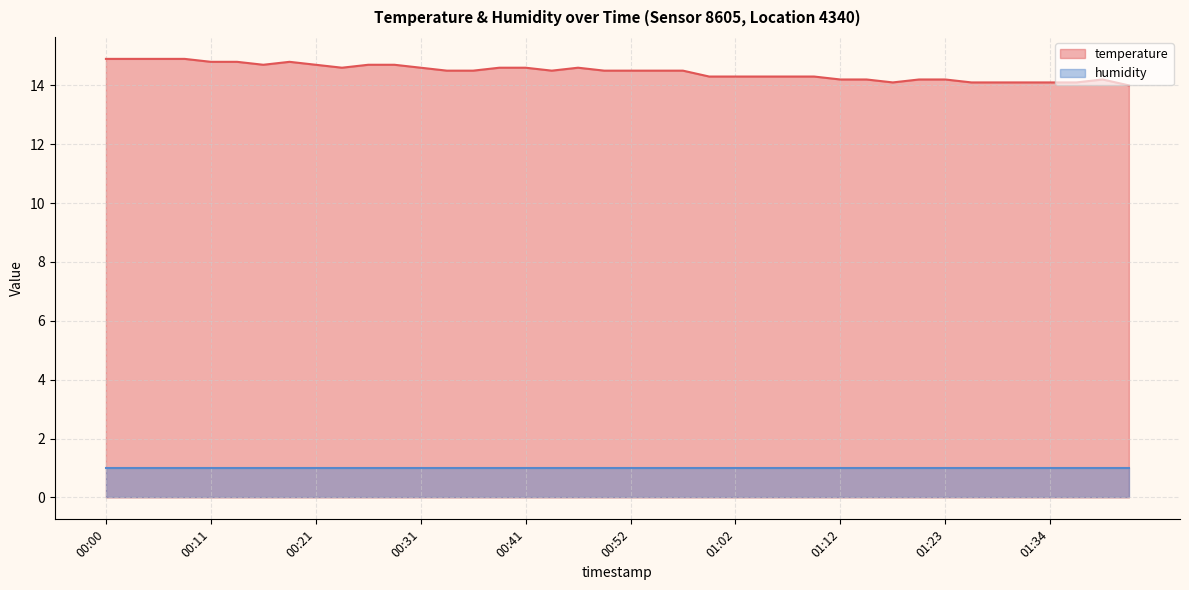

What position from the right is 01:39?

2